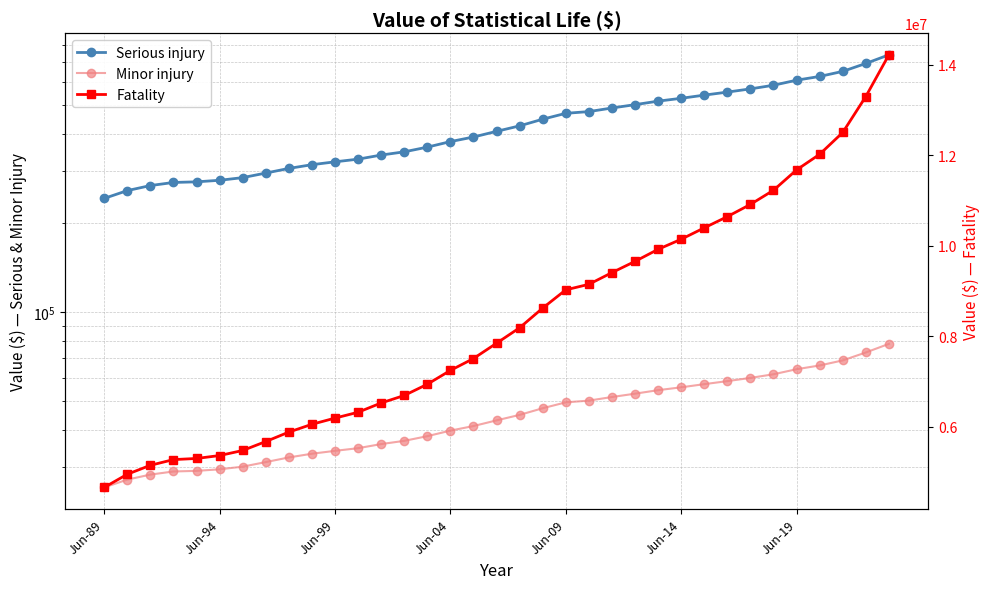

Between 31 and 7, which is larger?

31